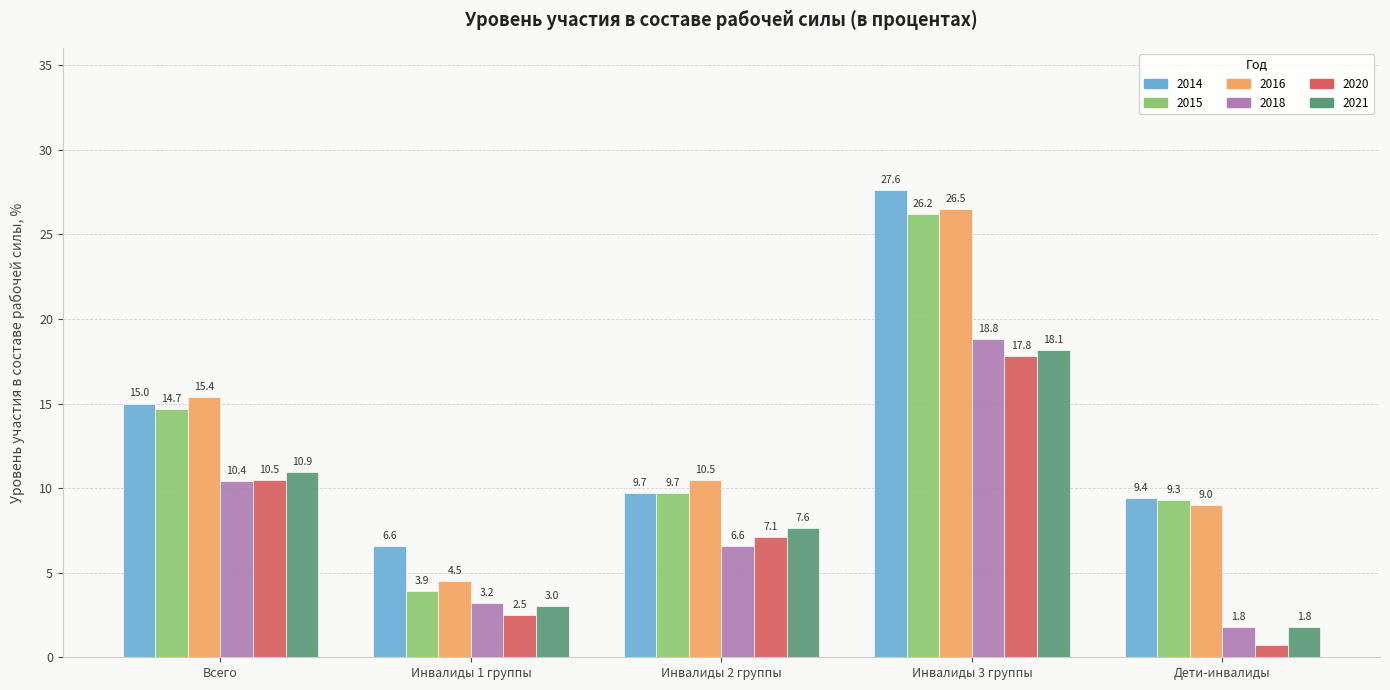

What are all the series names shown in the legend?

2014, 2015, 2016, 2018, 2020, 2021